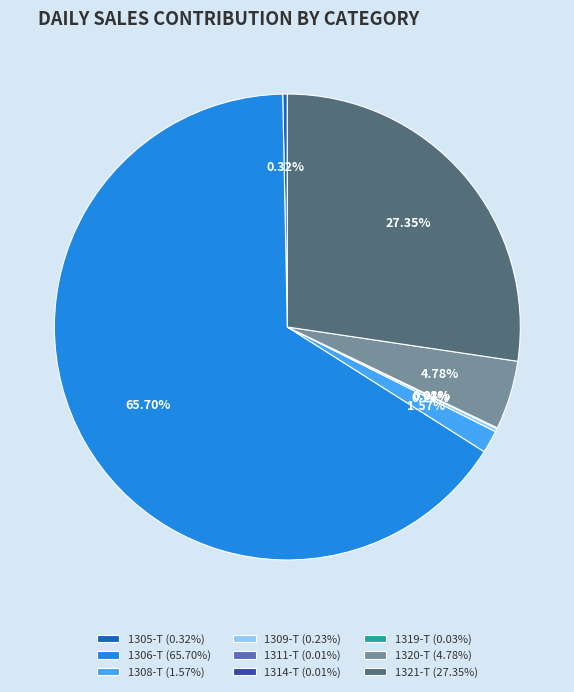

Which slice is the largest?

1306-T